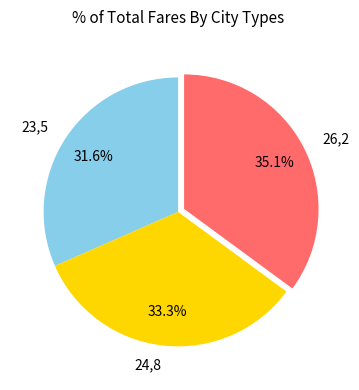

Does 23,5 account for over 50% of the chart?

No